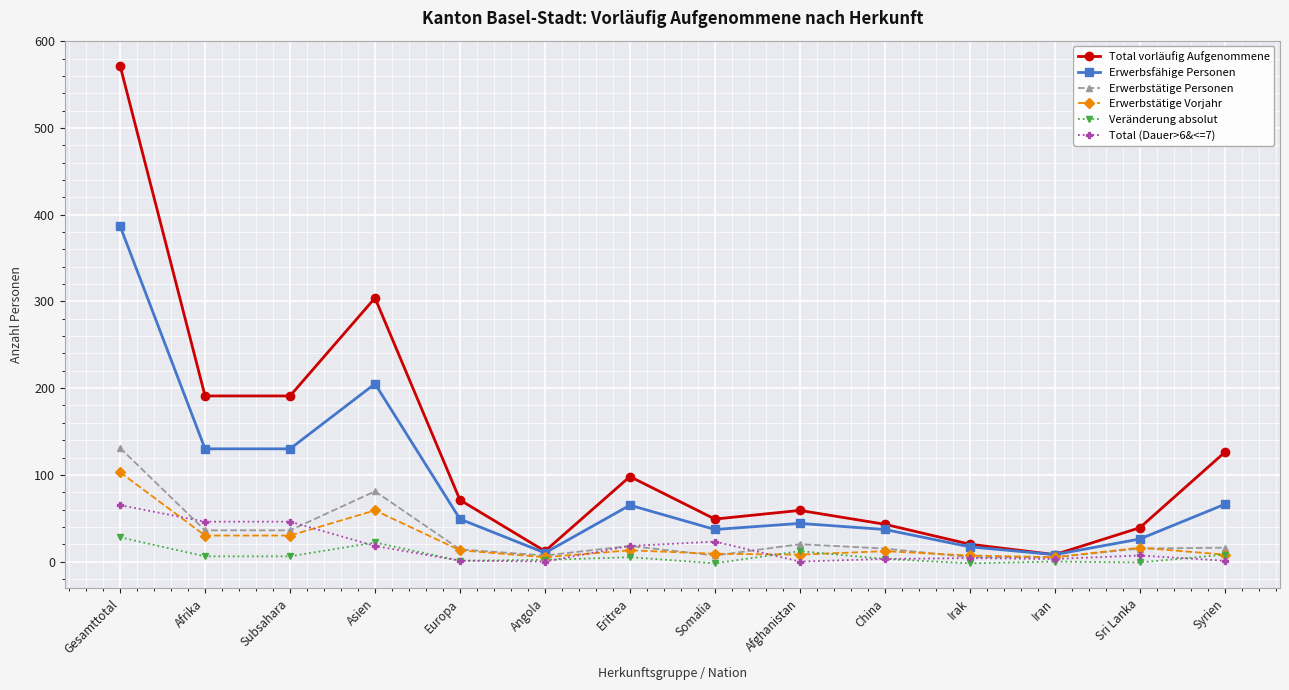

What is the minimum value shown in the chart?

-2